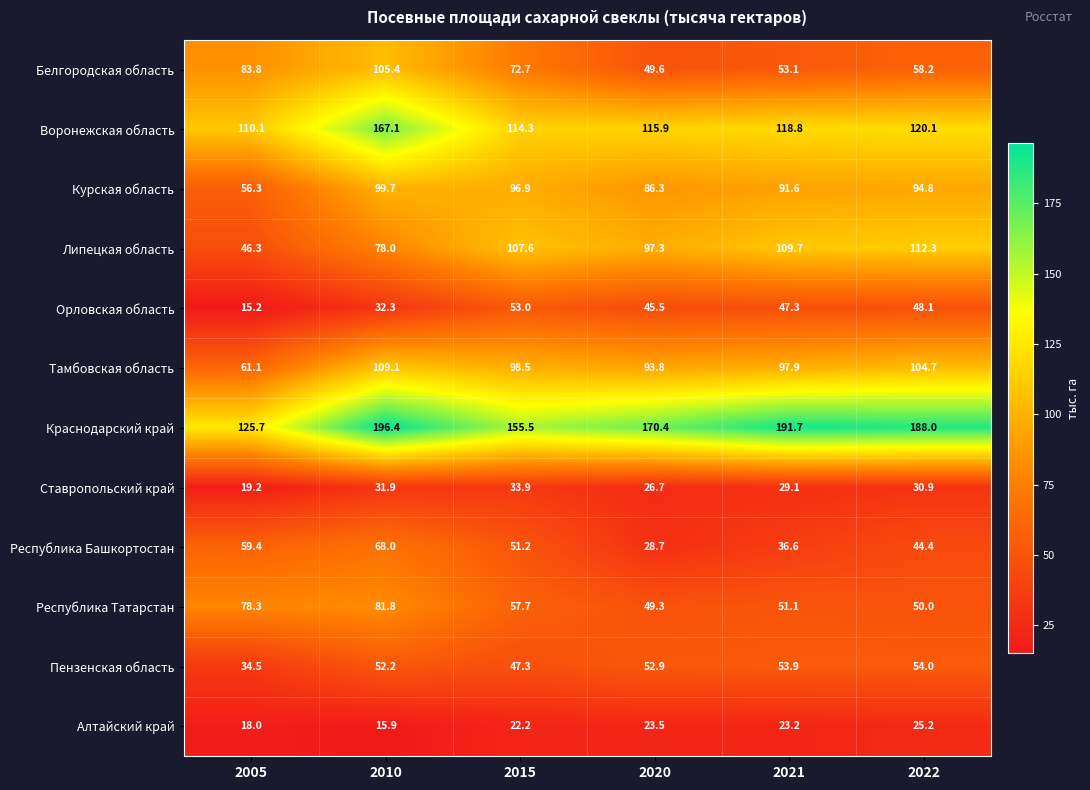

What is the difference between the second highest and second lowest values in the Белгородская область series?

30.7